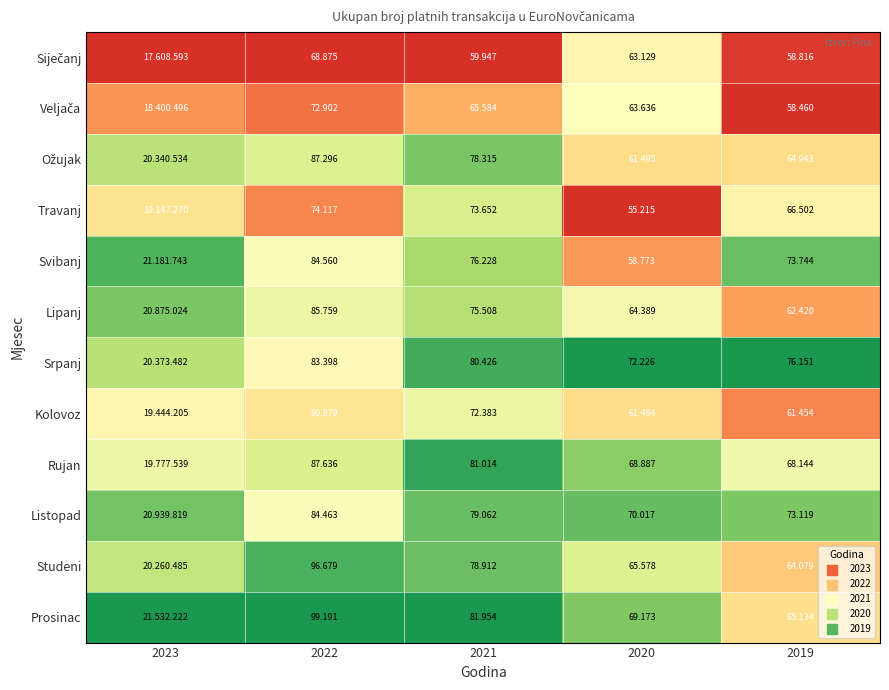

How many data points does each series have?

5